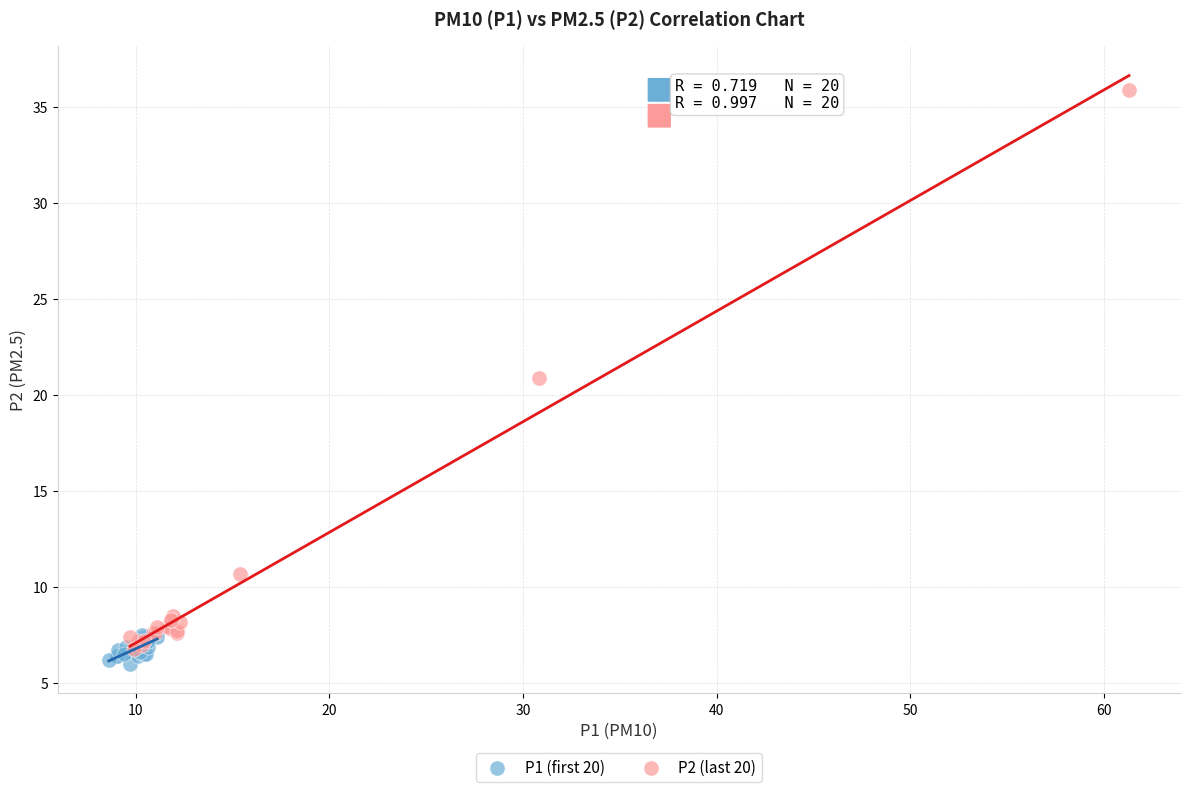

Which series reaches the maximum Y coordinate?

P2 (last 20)